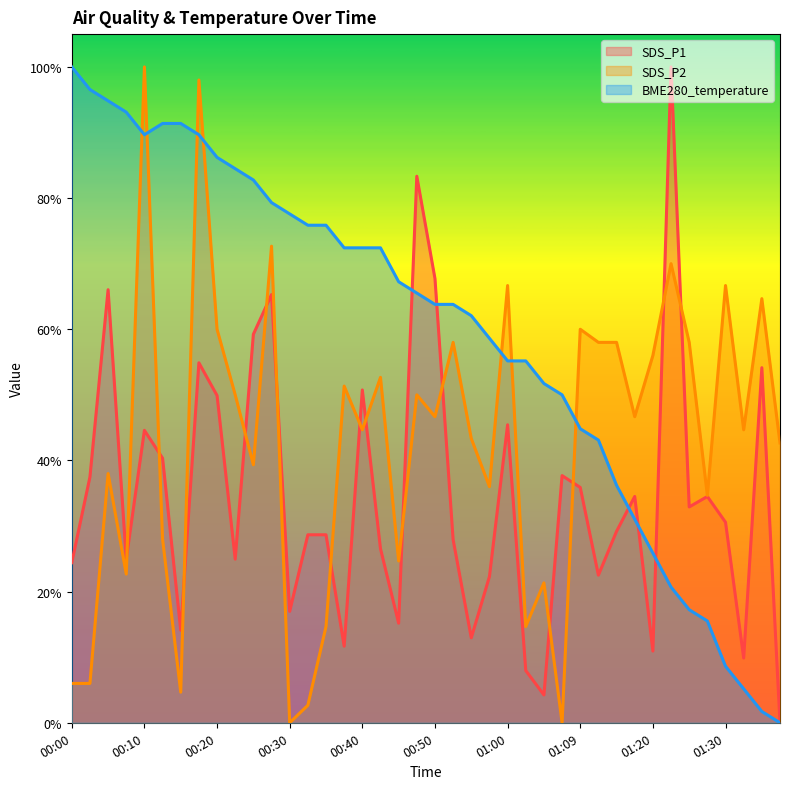

The value of SDS_P2 at 00:40 is 0.2. True or false?

False